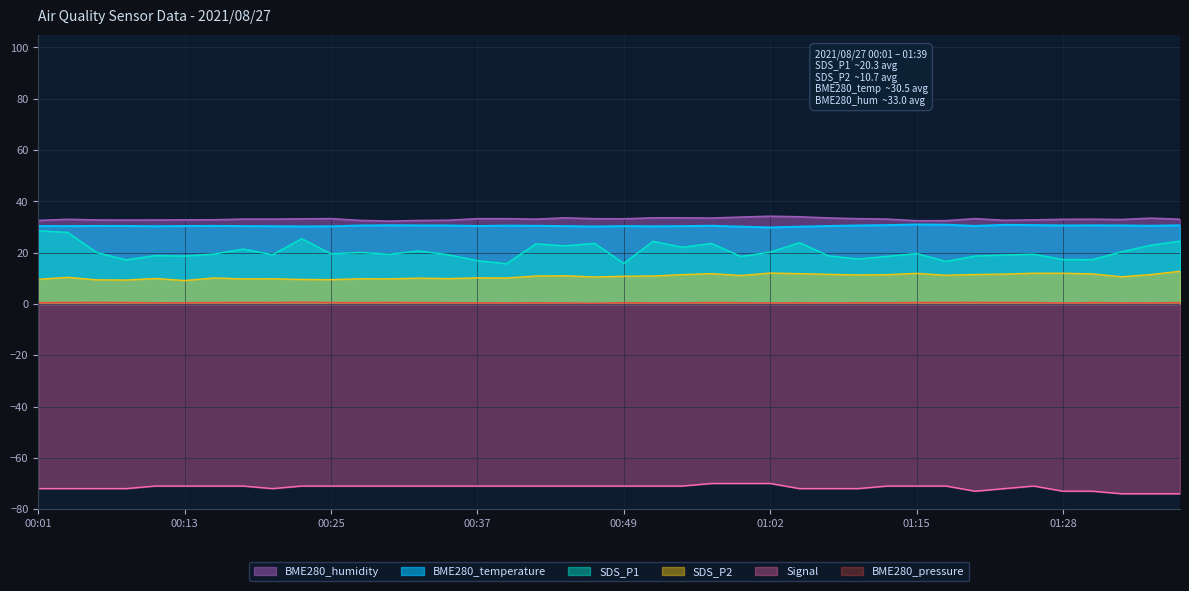

What position from the right is 00:13?

35